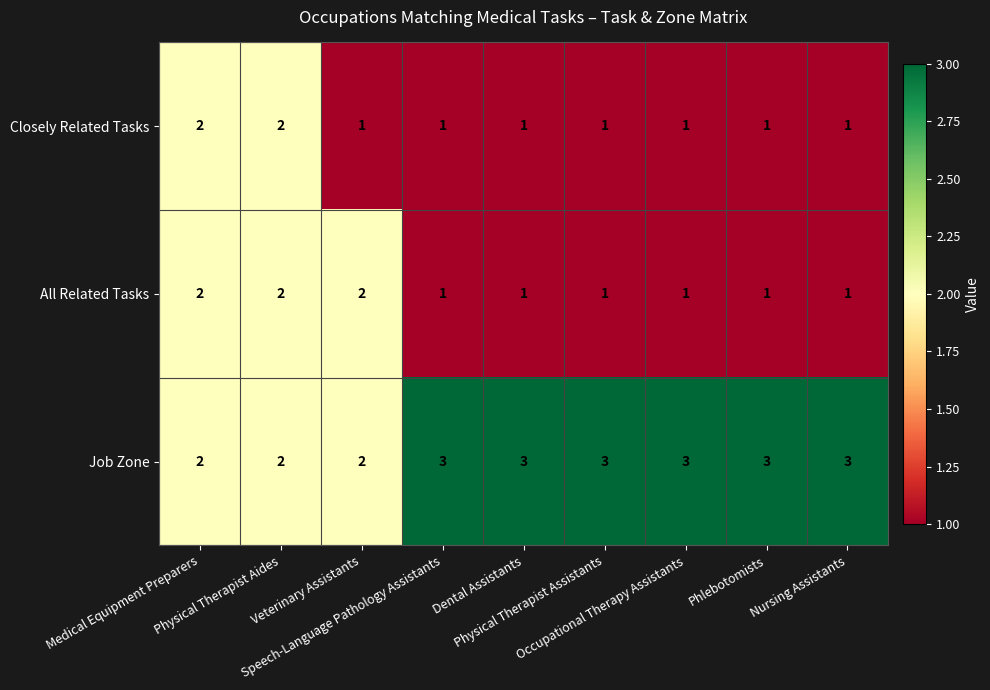

At how many categories does at least one series exceed 1?

9